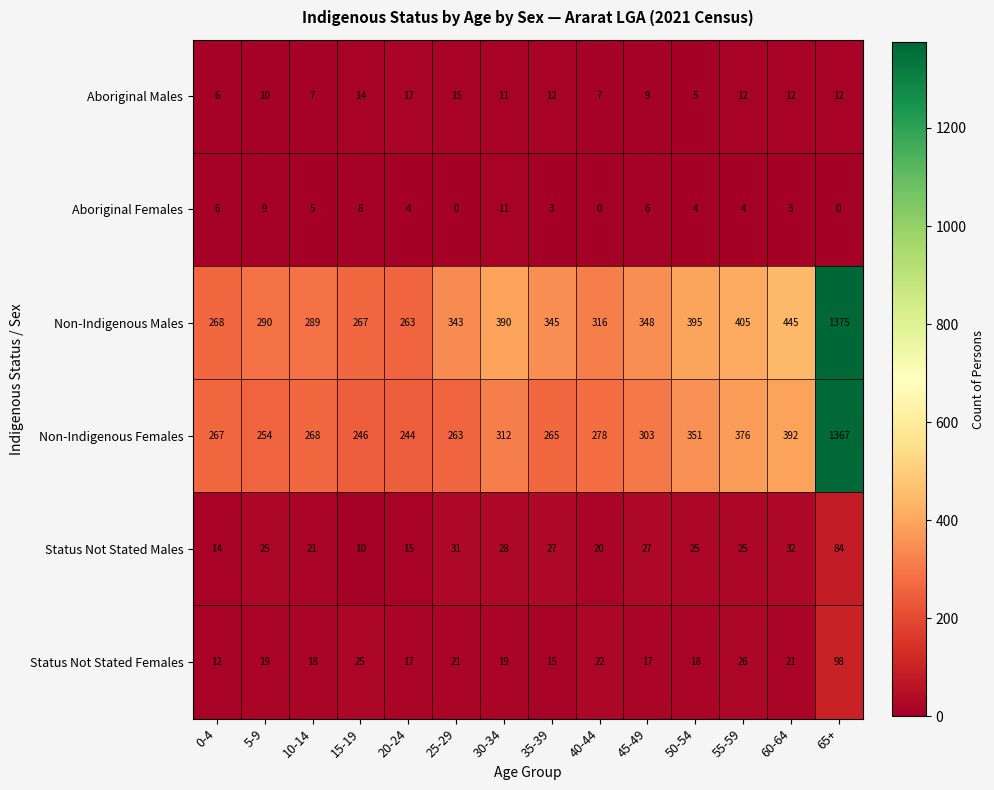

What is the spread (max minus min) of values at 35-39?

342